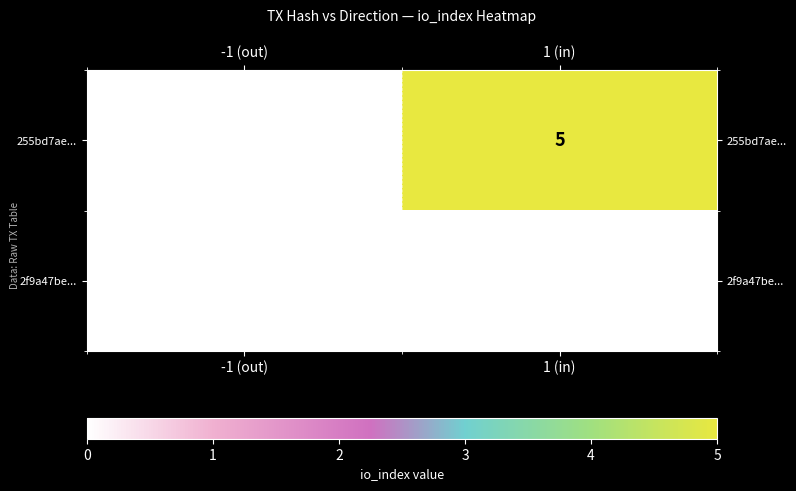

Which label corresponds to the largest value in the chart?

1 (in)